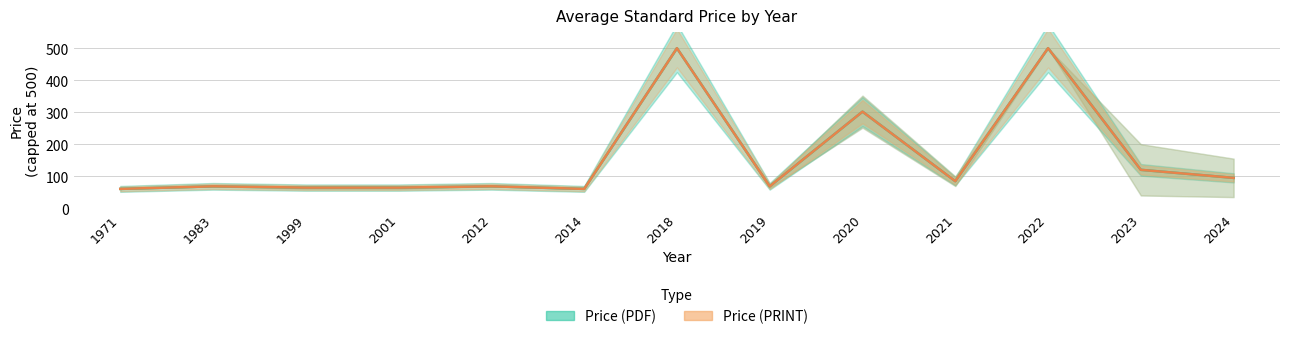

Which category has the lowest value in the Price (PRINT) series?

1971